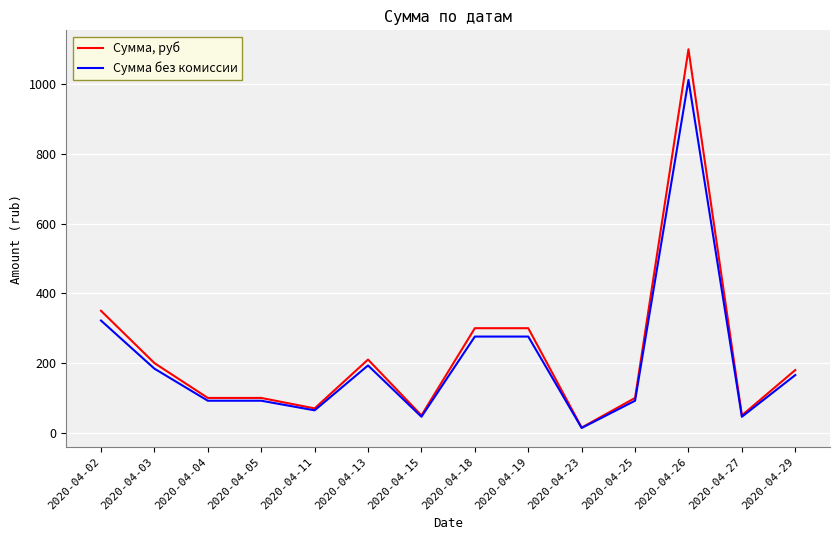

List the series in order of their overall mean, lowest first.

Сумма без комиссии, Сумма, руб